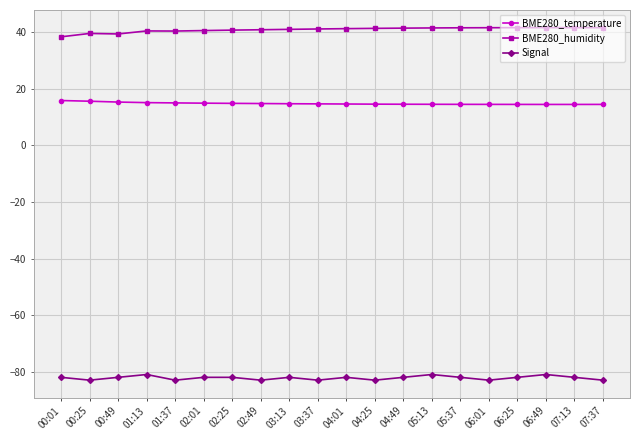

What is the value of the Signal point at the 3rd from the left?

-82.0